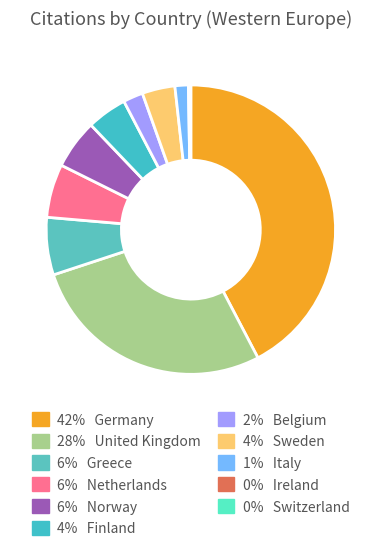

To the nearest percent, what is the difference between the largest and smallest slice percentages?

42%